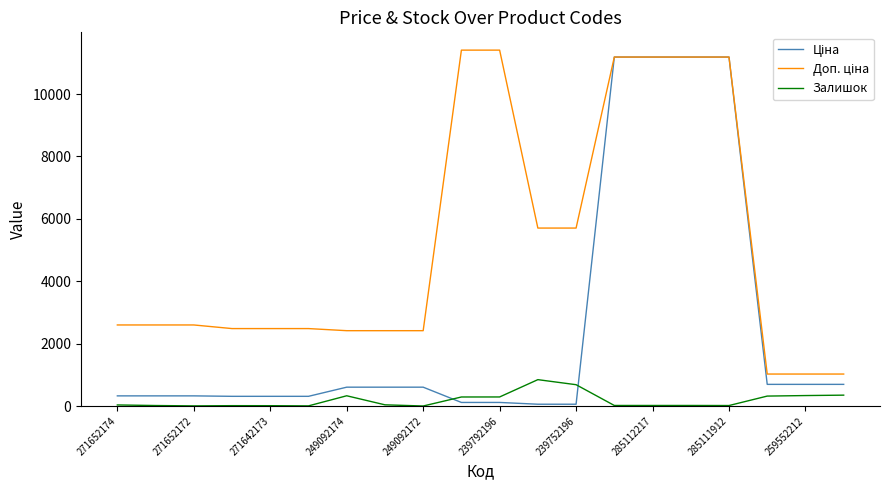

What is the highest value of the Залишок series?

845.0